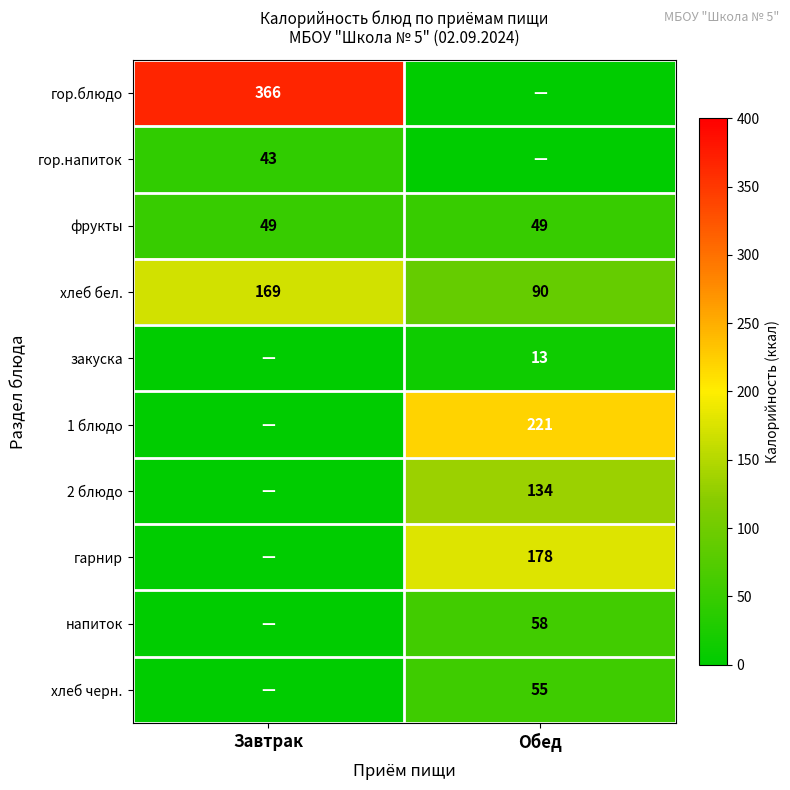

The value of хлеб бел. at Обед is 90. True or false?

True